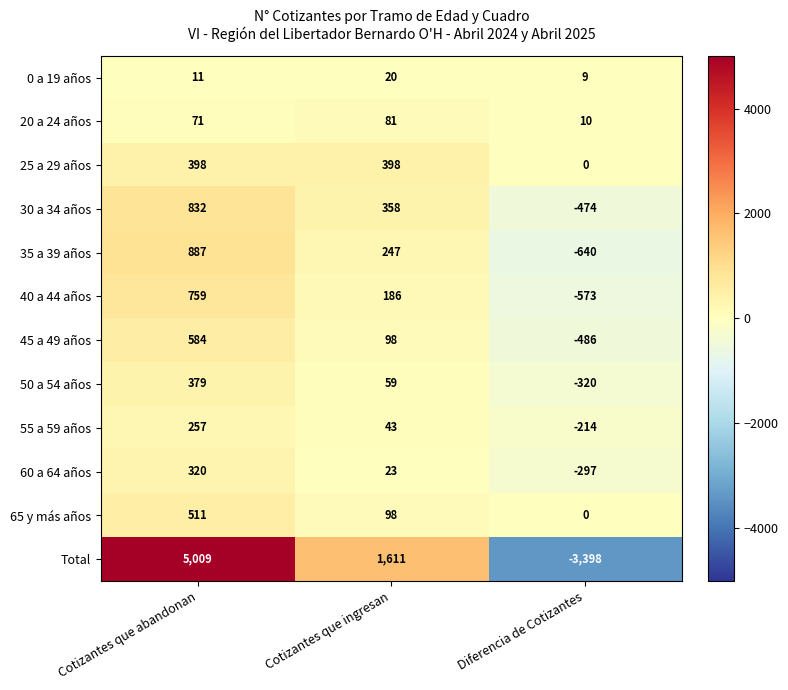

What is the maximum value shown in the chart?

5009